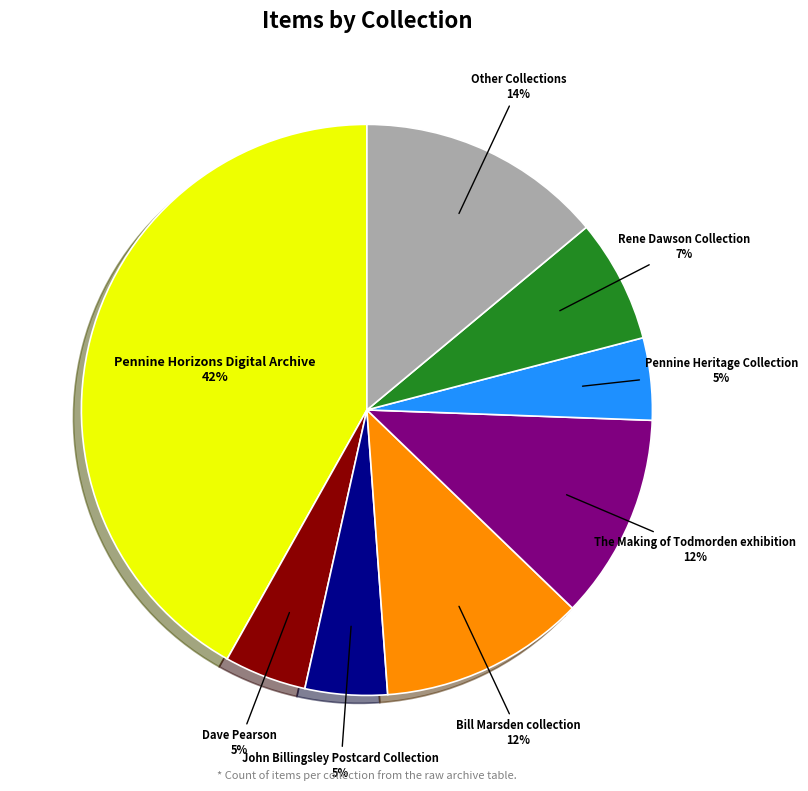

Approximately how many times larger is the value at Other Collections compared to Pennine Horizons Digital Archive?

0.3